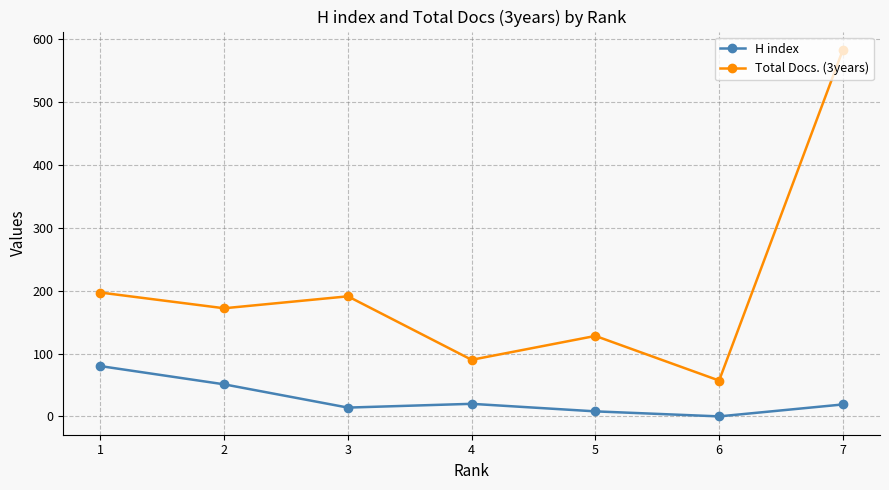

True or false: H index and Total Docs. (3years) intersect in this chart.

False